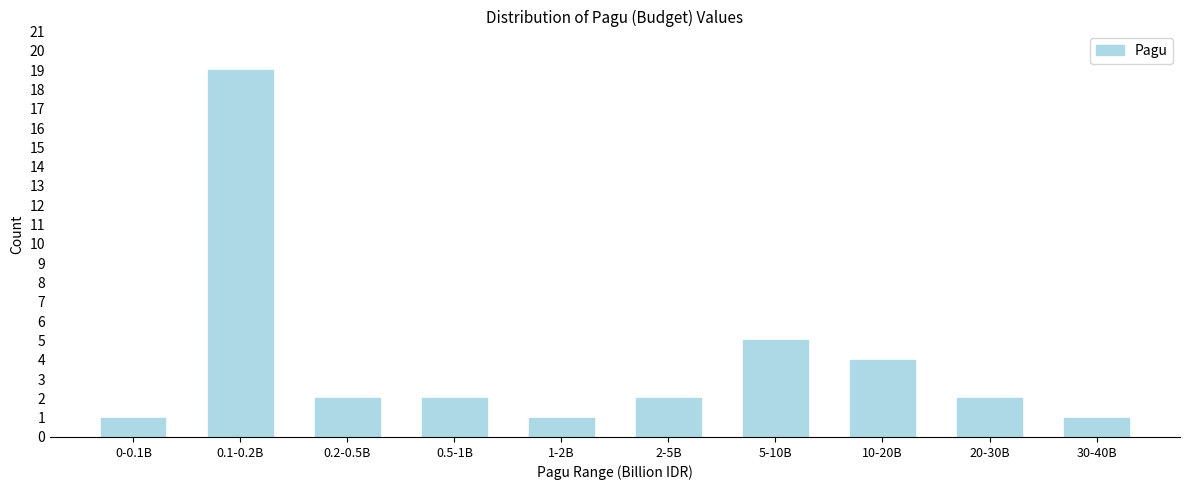

Reading left to right, transcribe all the data shown in this chart.

1	19	2	2	1	2	5	4	2	1